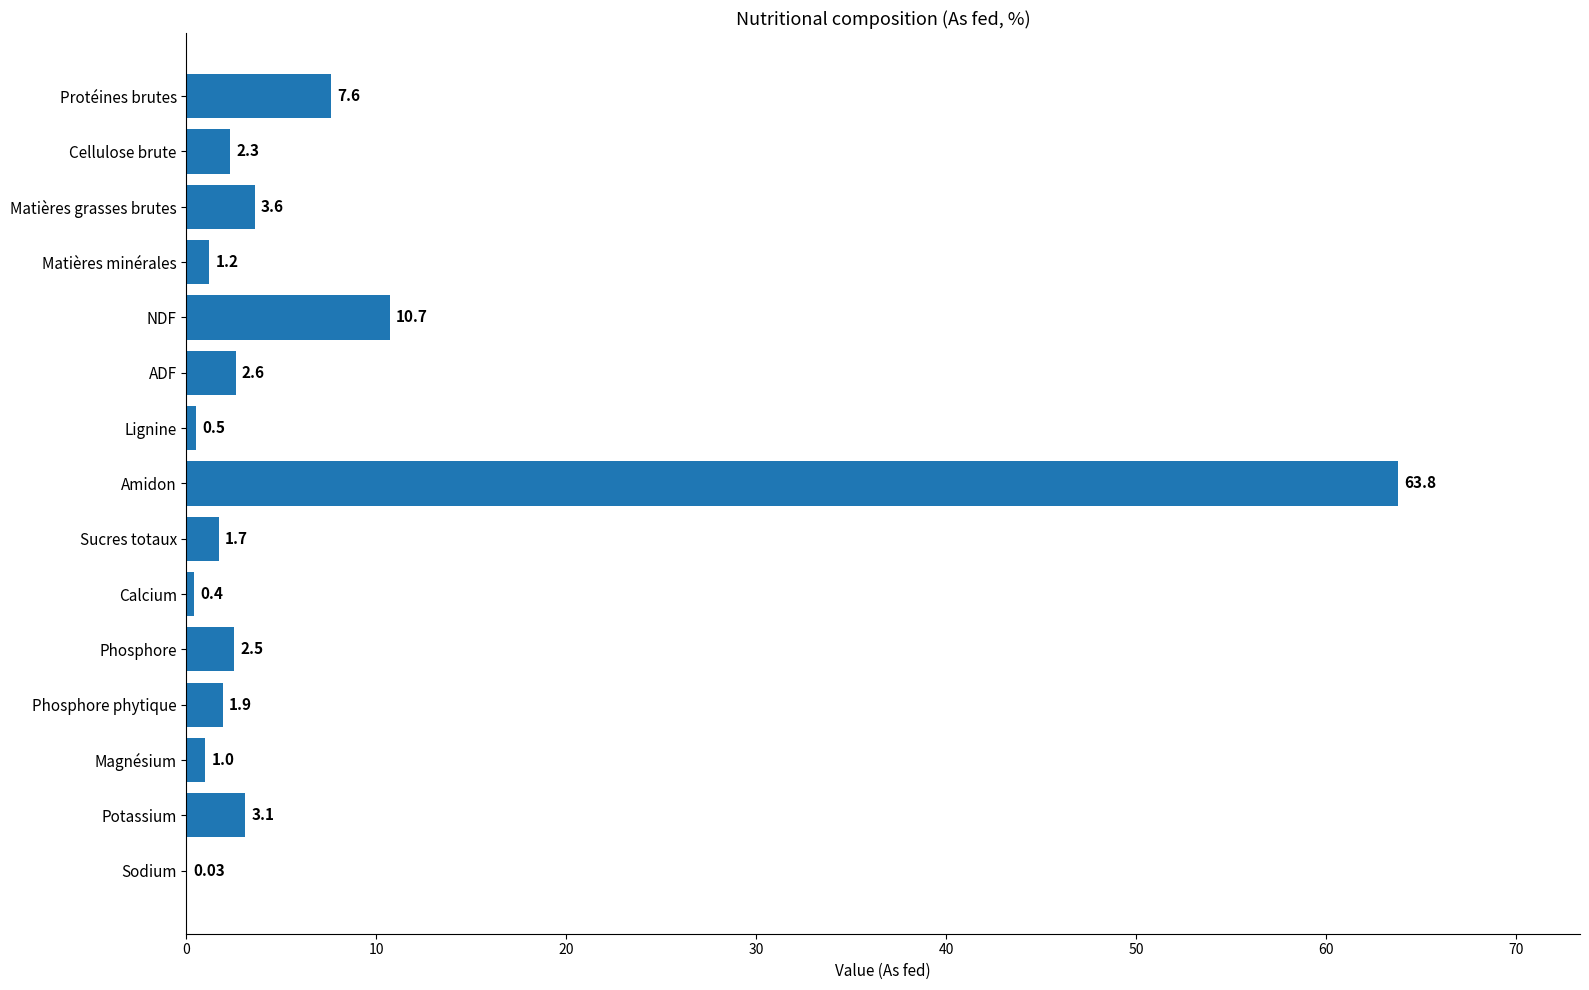

What is the sum of all values?

102.9